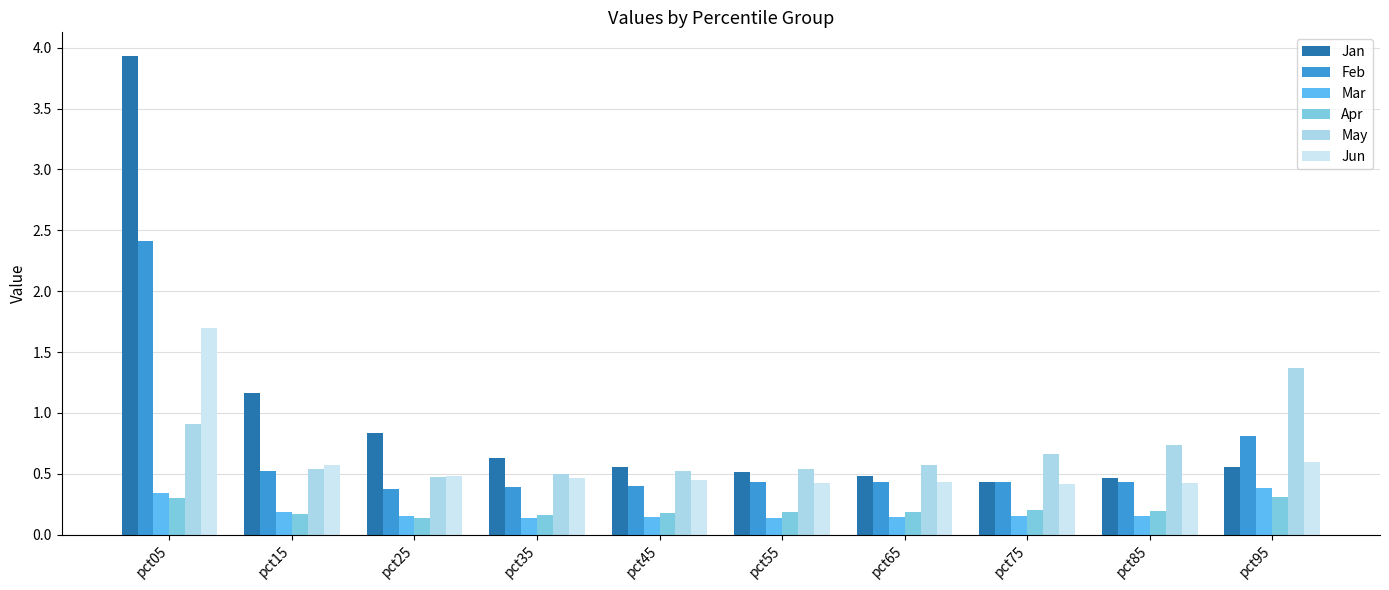

Which series has the largest range (max minus min)?

Jan